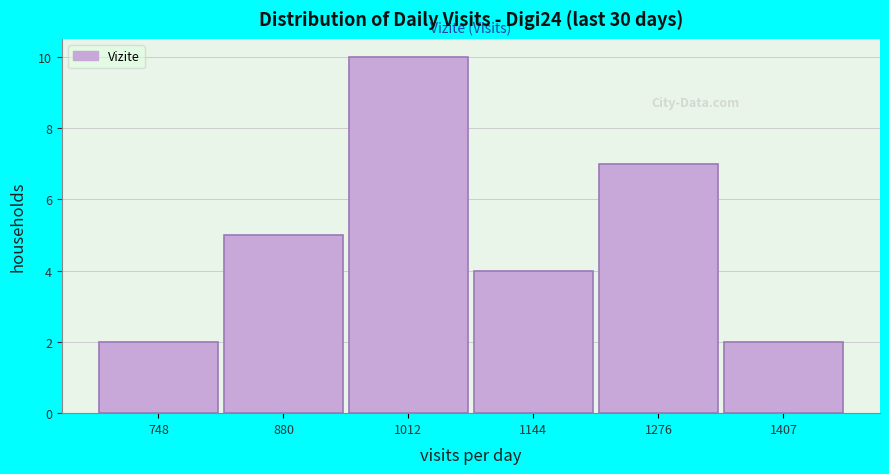

Reading left to right, what are all the values shown in this chart?

748=2	880=5	1012=10	1144=4	1276=7	1407=2